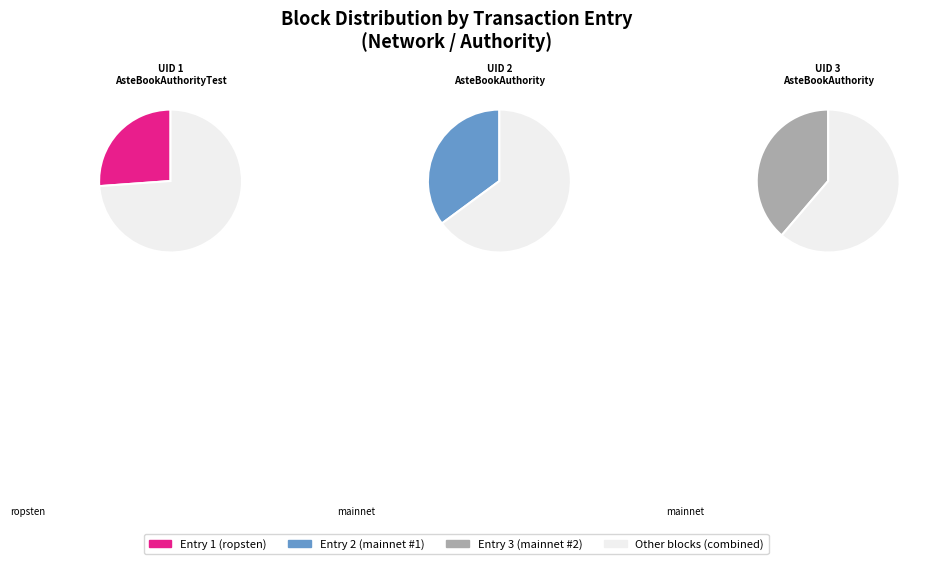

Is 0b8e4804-ef67-11e9-bcff-1e5487bdba42 the majority of the pie?

No